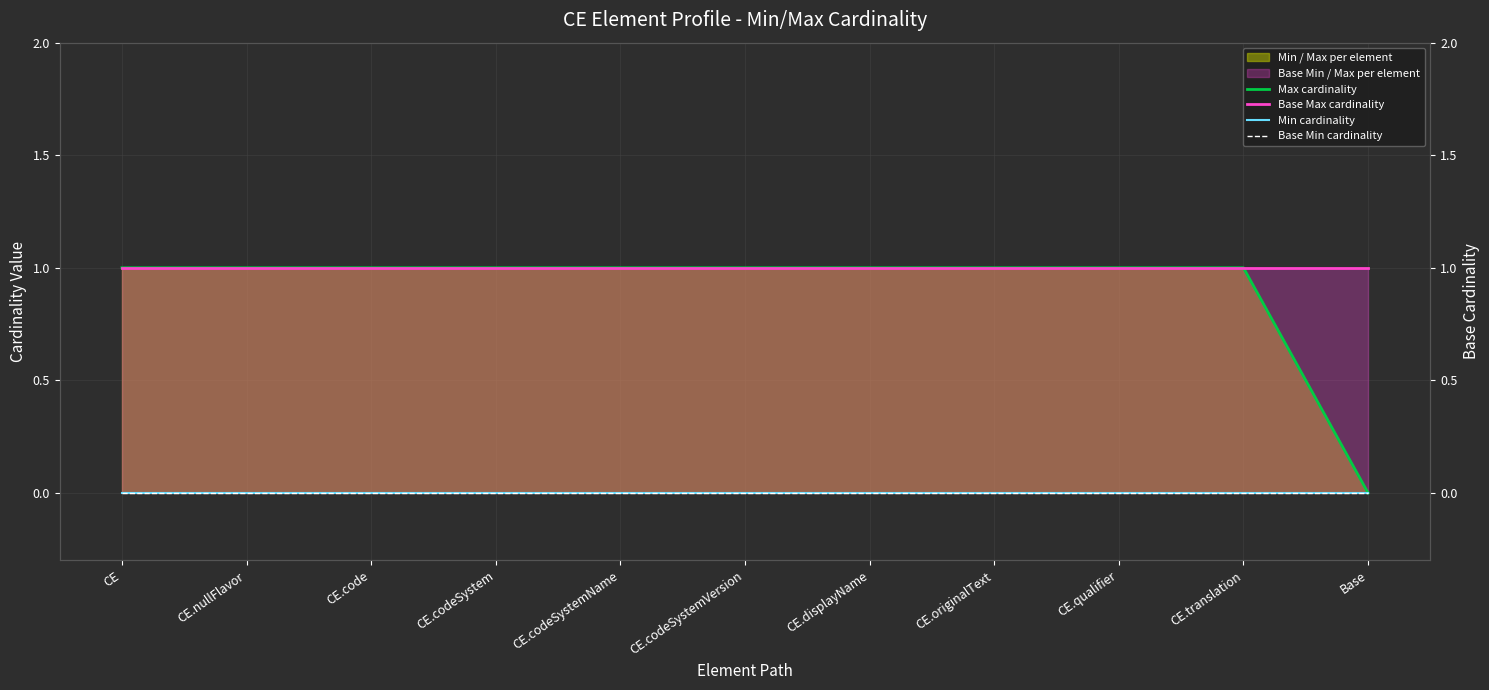

At which category does the chart reach its minimum across all series?

Base